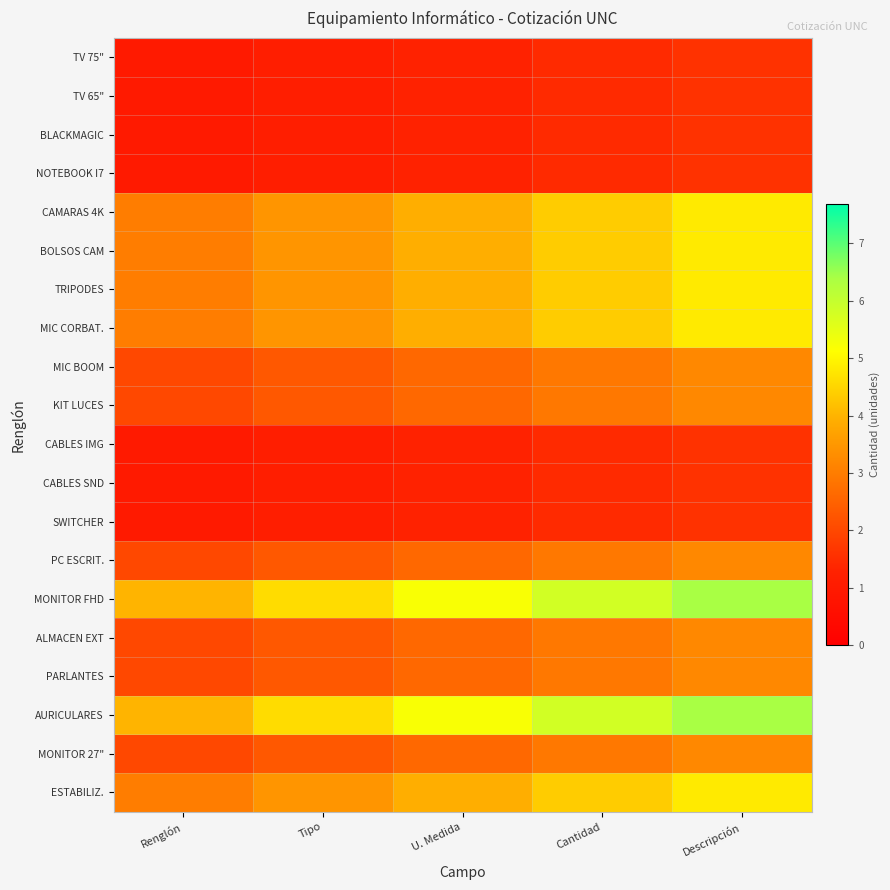

Which series changed the most between Tipo and Descripción?

MONITOR FHD